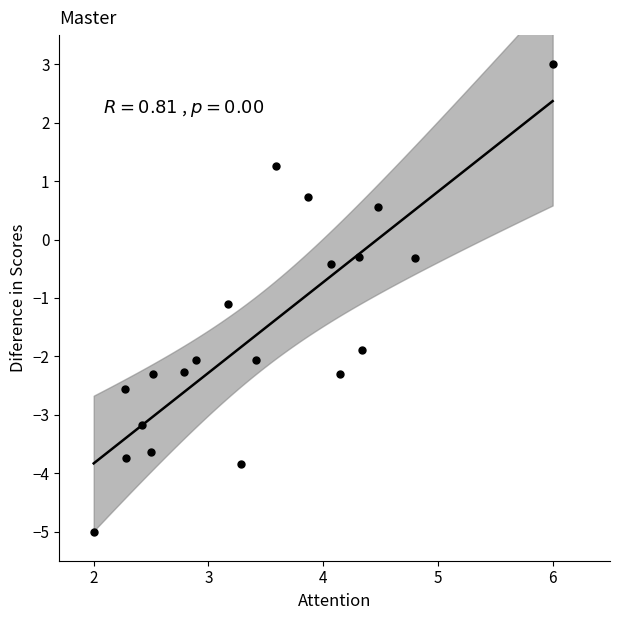

What Y value in the scatter plot is closest to -1?

-1.1